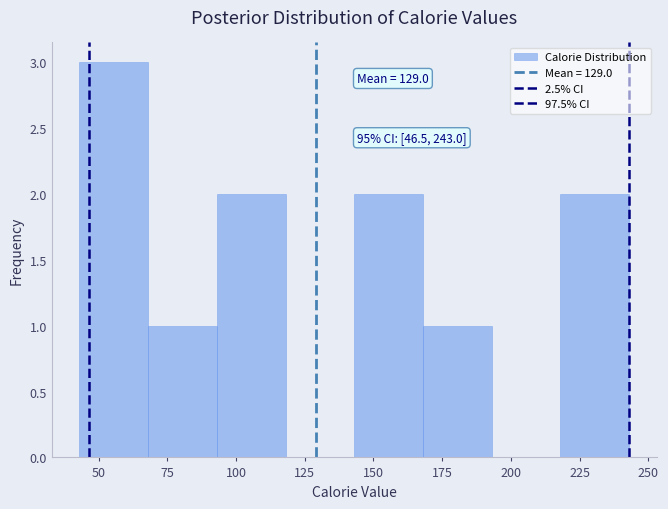

Over which range of the x-axis is the bar tallest?

43 to 68